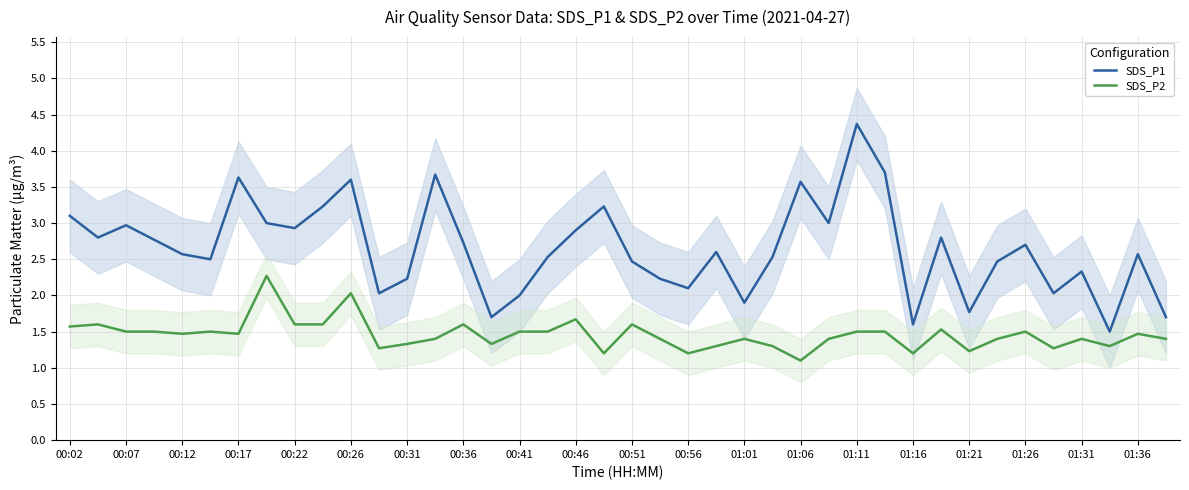

What are all the series names shown in the legend?

SDS_P1, SDS_P2